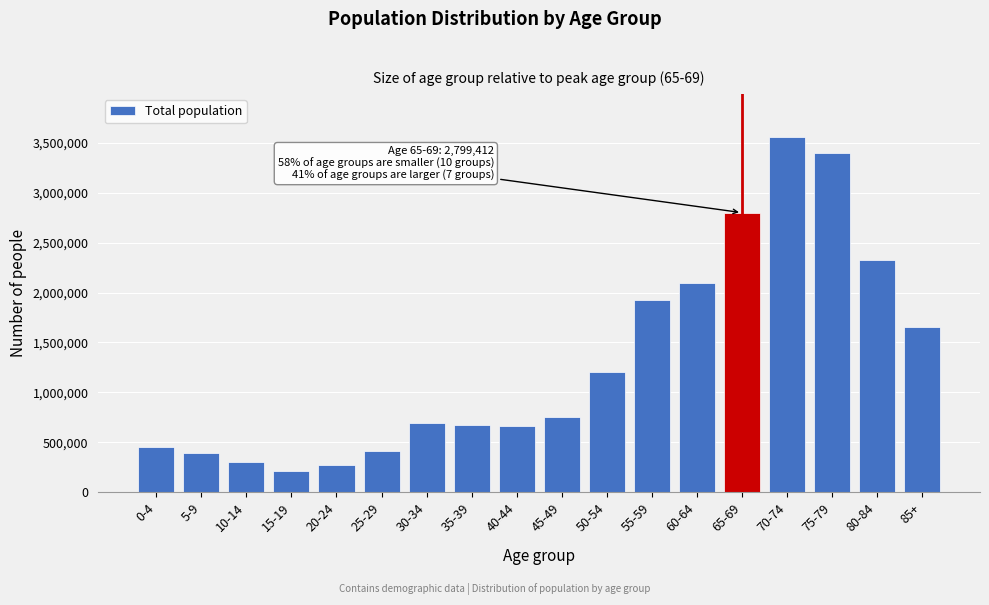

What is the value of the 12th bar from the left?

1923041